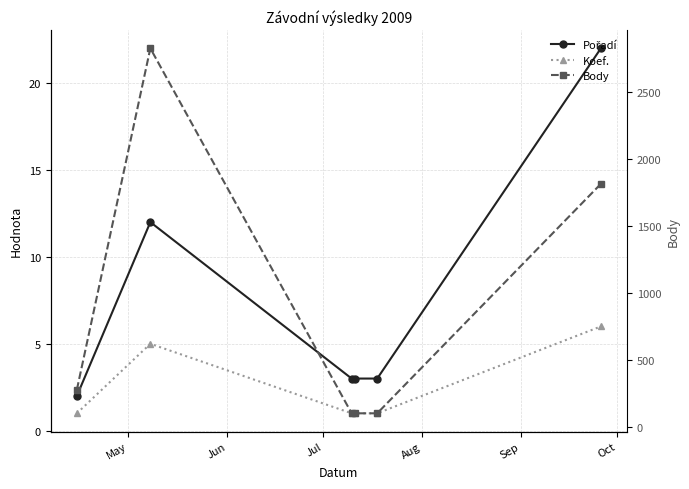

Does the chart display data point markers on the line(s)?

Yes